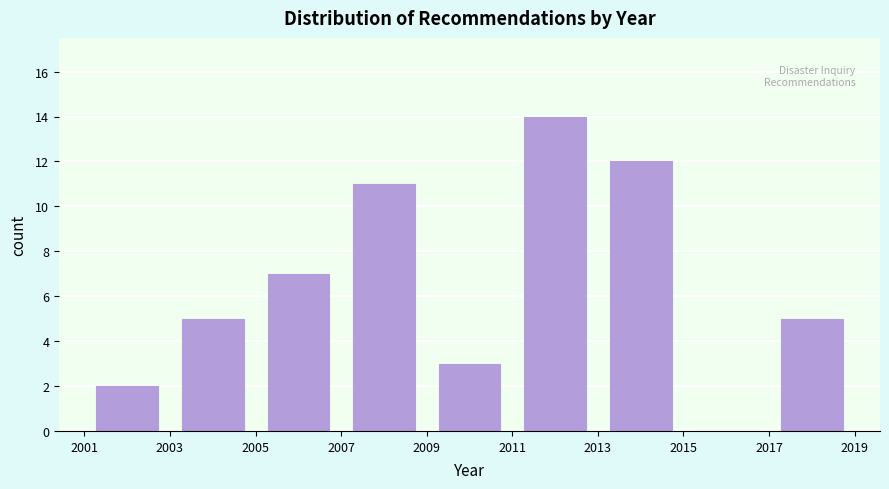

Reading left to right, transcribe this chart: for each bar, give the range it covers on the x-axis and its height. The values are not printed on the chart, so give them approximately, as read against the axis.

2001 to 2003: 2
2003 to 2005: 5
2005 to 2007: 7
2007 to 2009: 11
2009 to 2011: 3
2011 to 2013: 14
2013 to 2015: 12
2015 to 2017: 0
2017 to 2019: 5